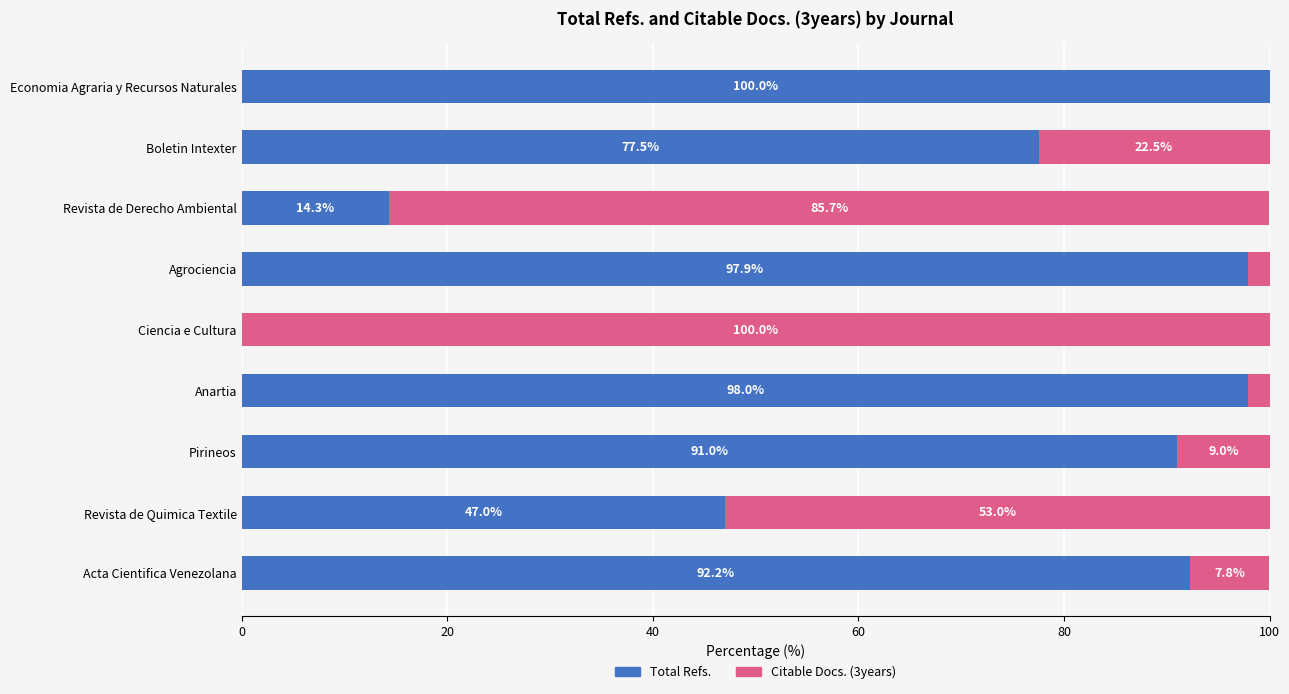

How many distinct data groups are displayed?

2